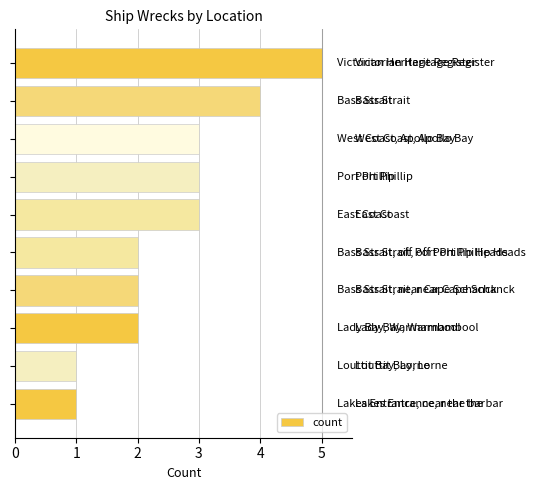

What is the sum of all values?

26